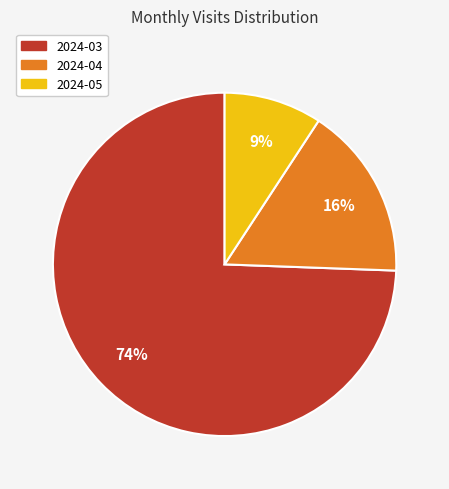

Which slice is the largest?

2024-03